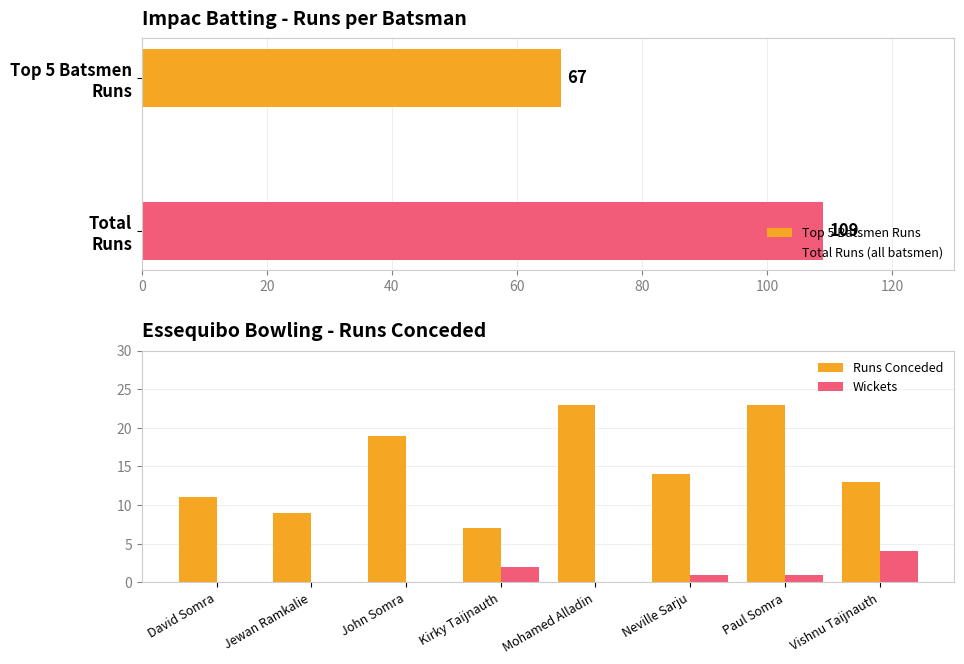

At which label is Runs Conceded closest to 15?

Neville Sarju